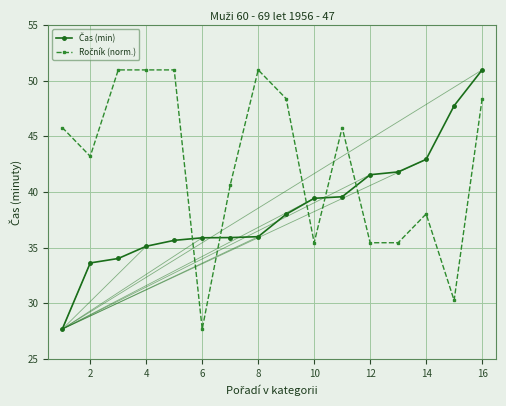

How many lines are shown in the chart?

2